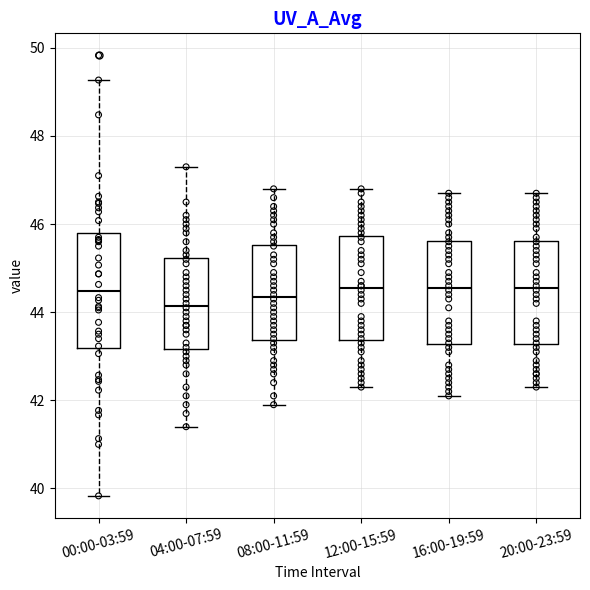

Reading left to right, read every box against the y-axis: the position of its median line, the range the box covers, and the ends of its whiskers. The values are not printed on the chart, so give them approximately, as read against the axis.

00:00-03:59: median 44.4, box 43.2 to 45.8, whiskers 39.8 to 49.2
04:00-07:59: median 44.2, box 43.2 to 45.2, whiskers 41.4 to 47.4
08:00-11:59: median 44.4, box 43.4 to 45.6, whiskers 42.0 to 46.8
12:00-15:59: median 44.6, box 43.4 to 45.8, whiskers 42.4 to 46.8
16:00-19:59: median 44.6, box 43.2 to 45.6, whiskers 42.2 to 46.8
20:00-23:59: median 44.6, box 43.2 to 45.6, whiskers 42.4 to 46.8